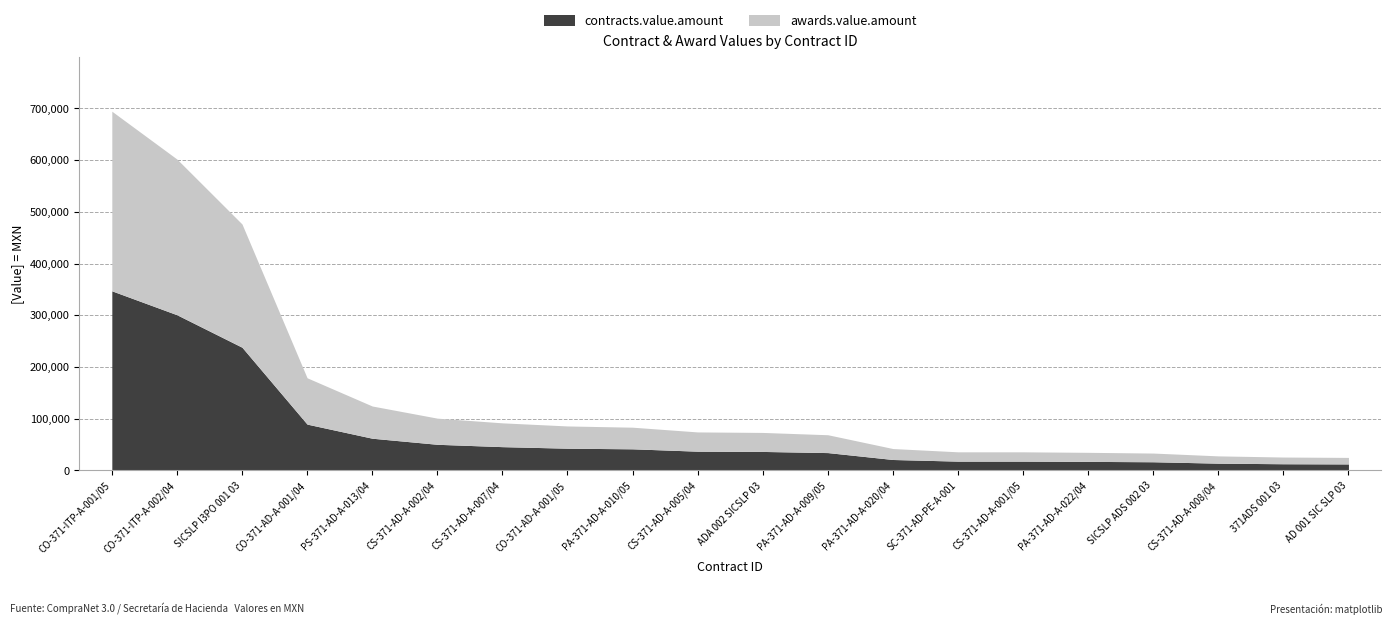

What is the minimum value shown in the chart?

12600.0